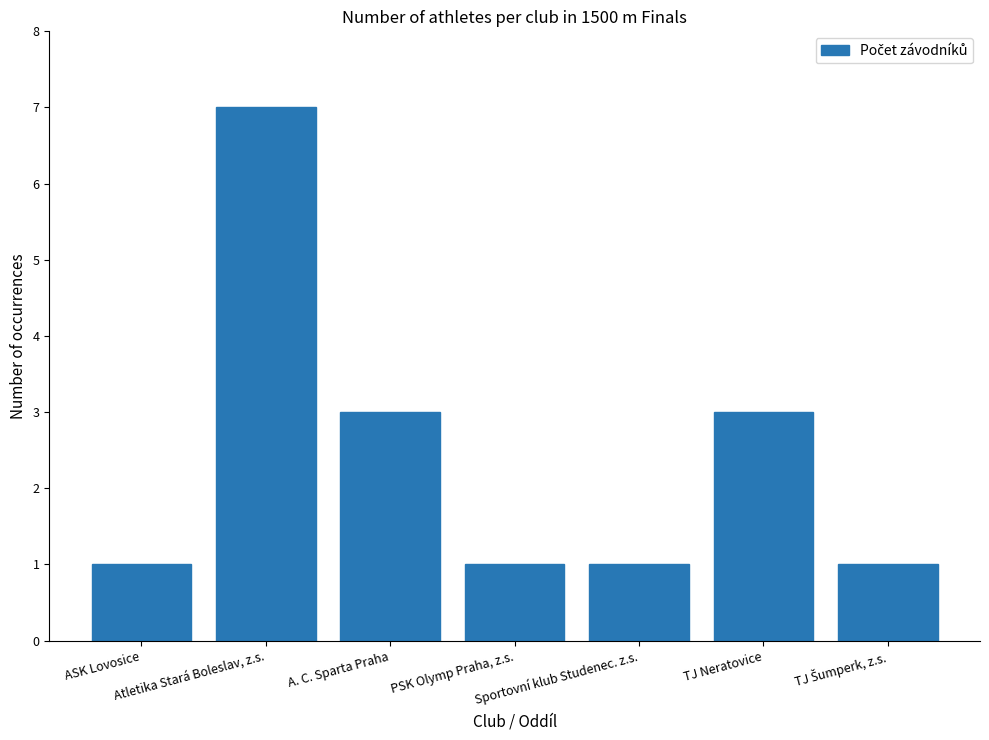

Reading right to left, transcribe all the data shown in this chart.

1	3	1	1	3	7	1